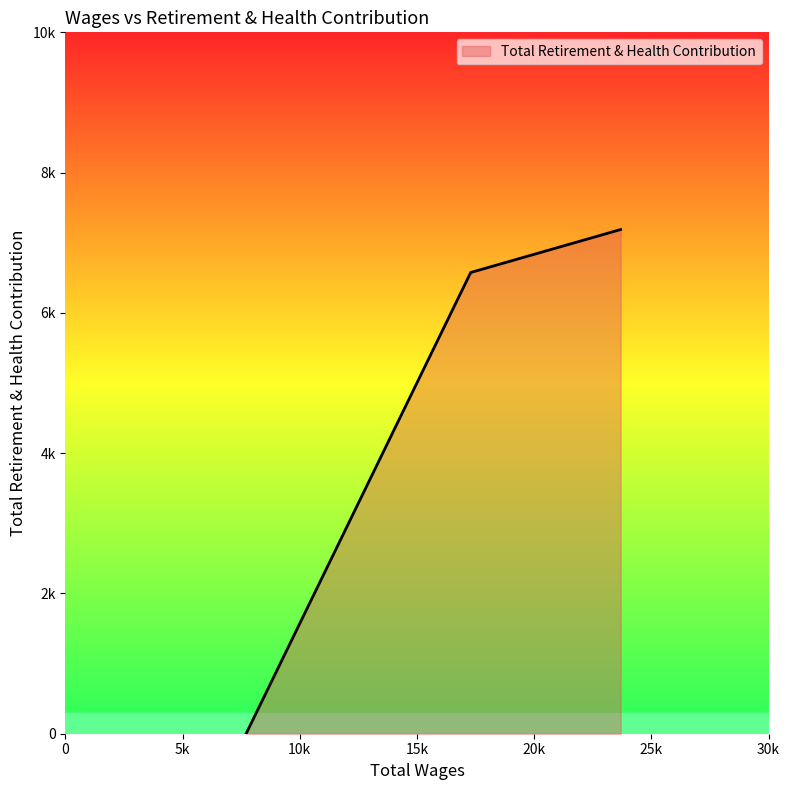

At which label is the value closest to 3594?

17294.0